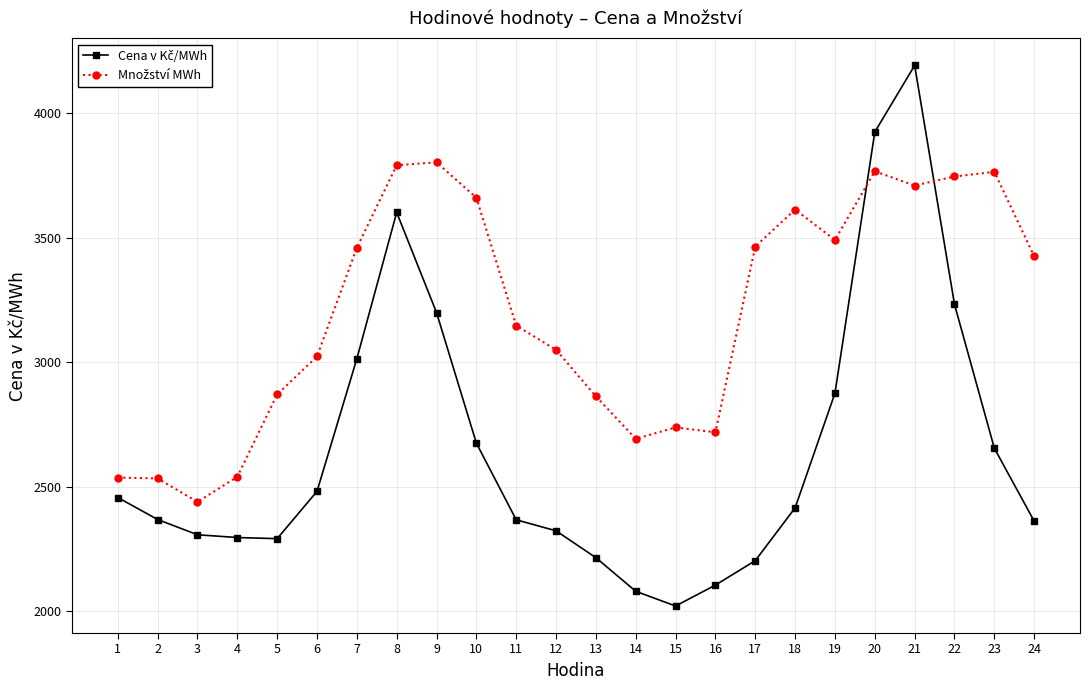

What is the minimum value shown in the chart?

2021.3